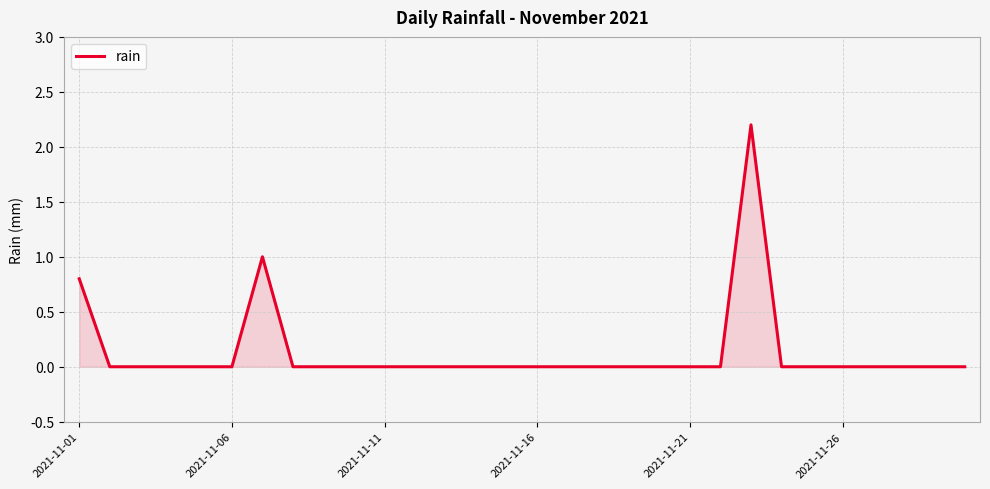

What is the maximum value shown in the chart?

2.2